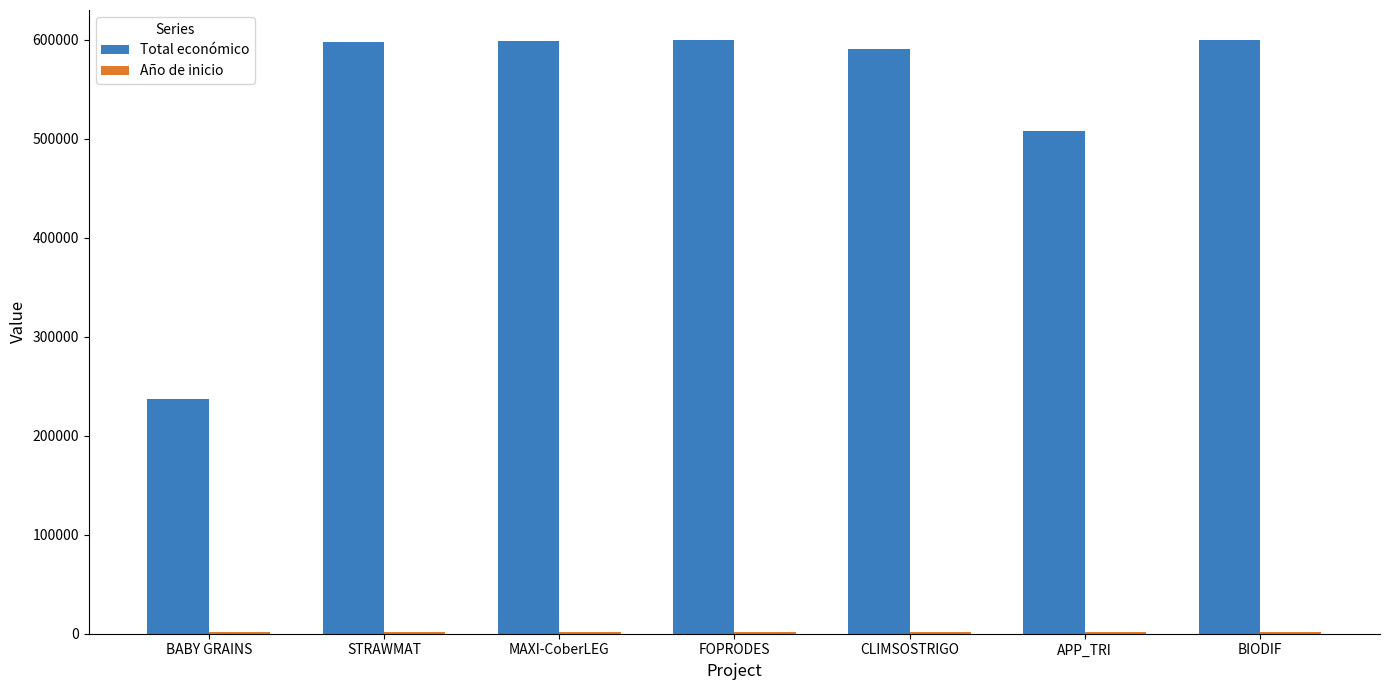

What is the maximum value shown in the chart?

599927